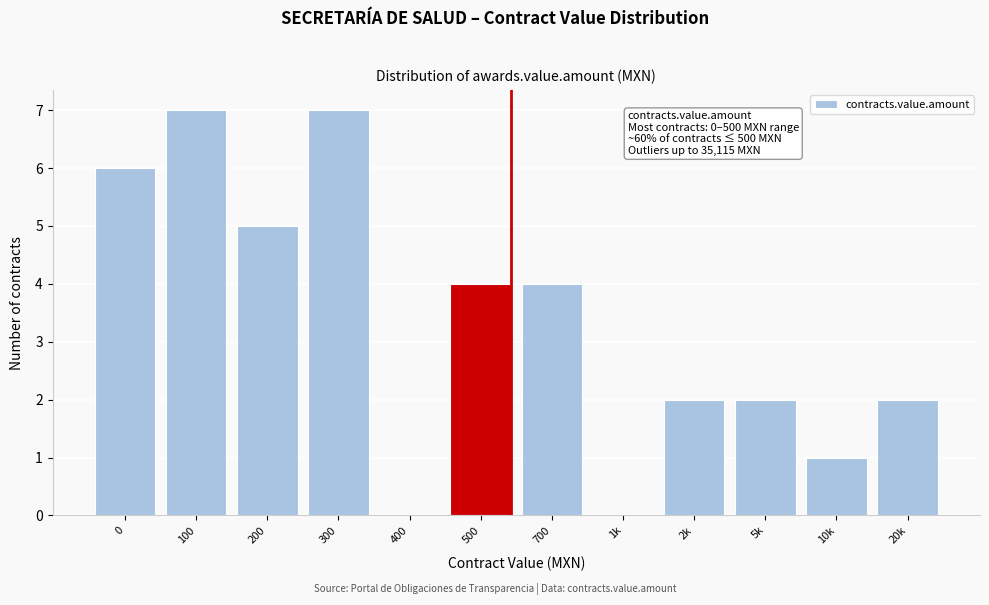

Reading right to left, extract all data points from this chart.

20k=2	10k=1	5k=2	2k=2	1k=0	700=4	500=4	400=0	300=7	200=5	100=7	0=6